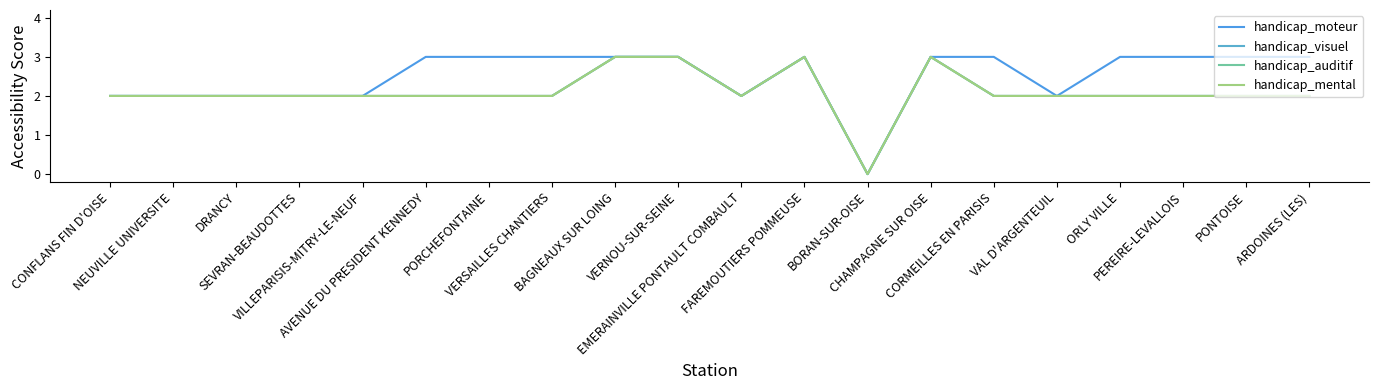

Between BORAN-SUR-OISE and CHAMPAGNE SUR OISE, which series saw the biggest shift?

handicap_moteur